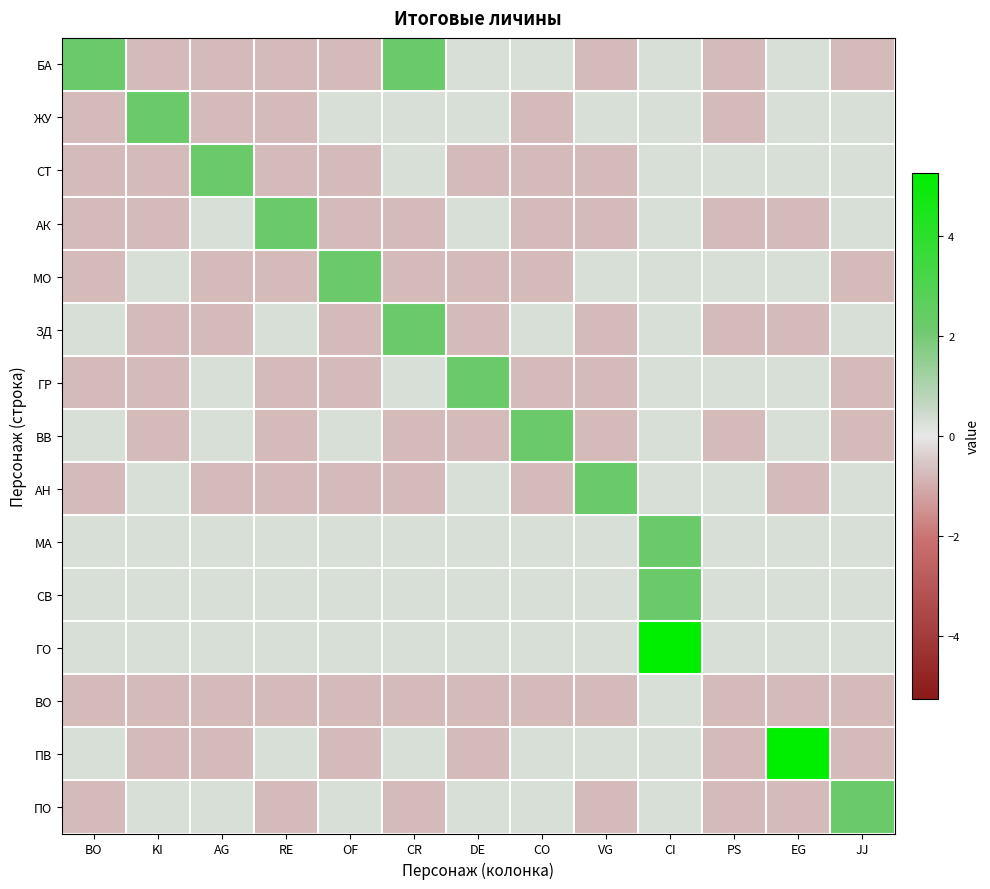

Which category has the highest value across all series?

CI